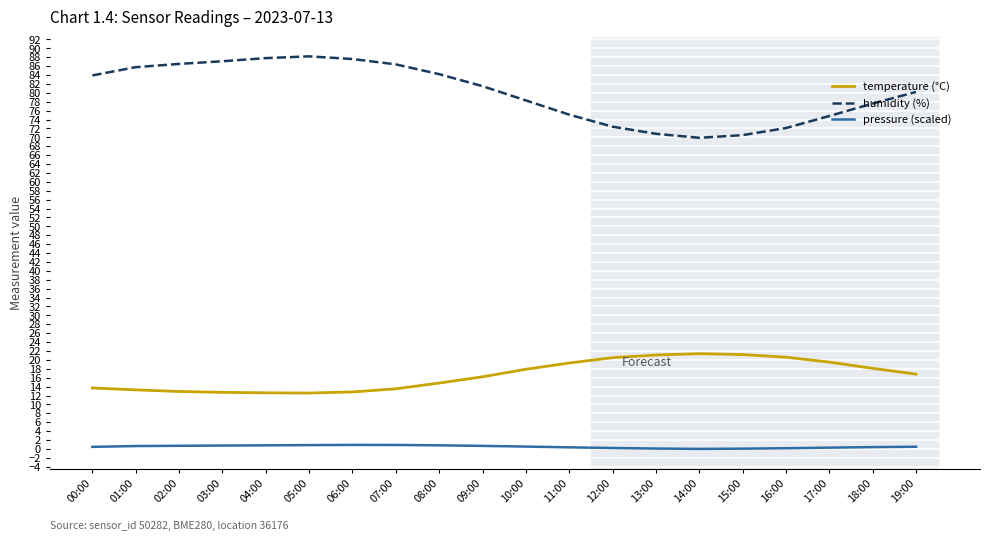

Rank the series by their average value, from lowest to highest.

pressure (scaled), temperature (°C), humidity (%)